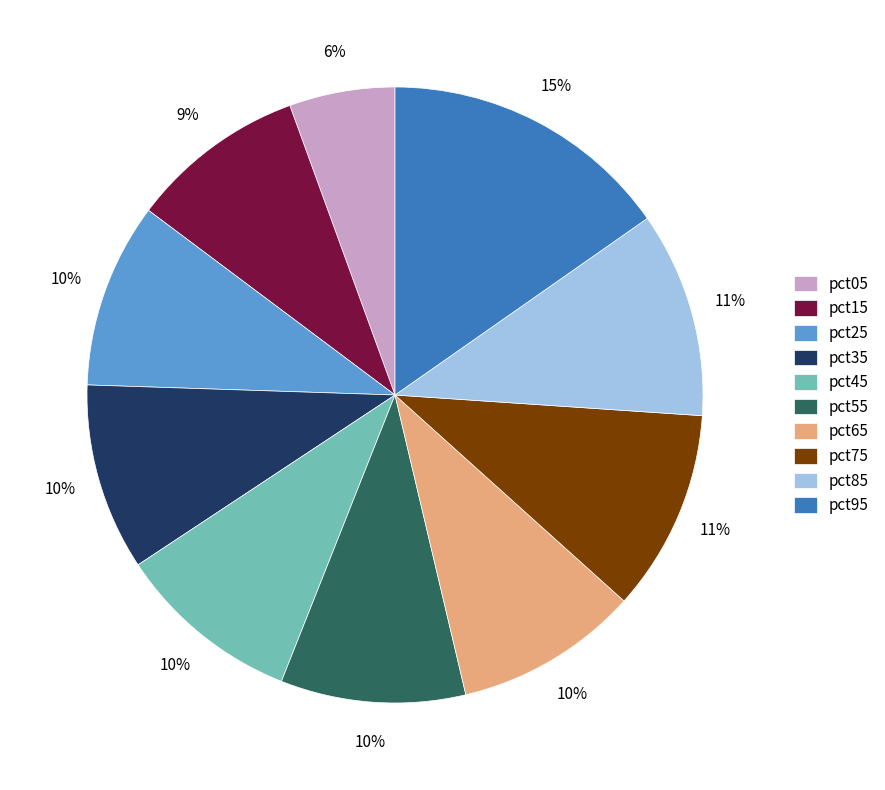

Which has a higher value, pct05 or pct75?

pct75